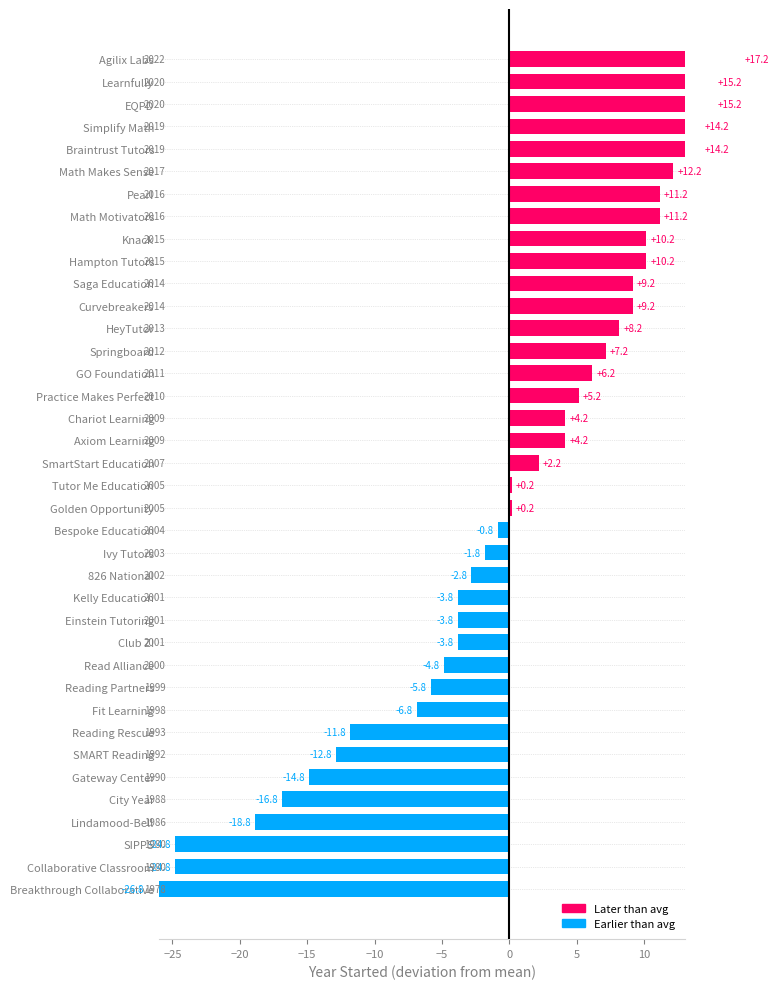

True or false: the data shows 3301 at Curvebreakers.

False